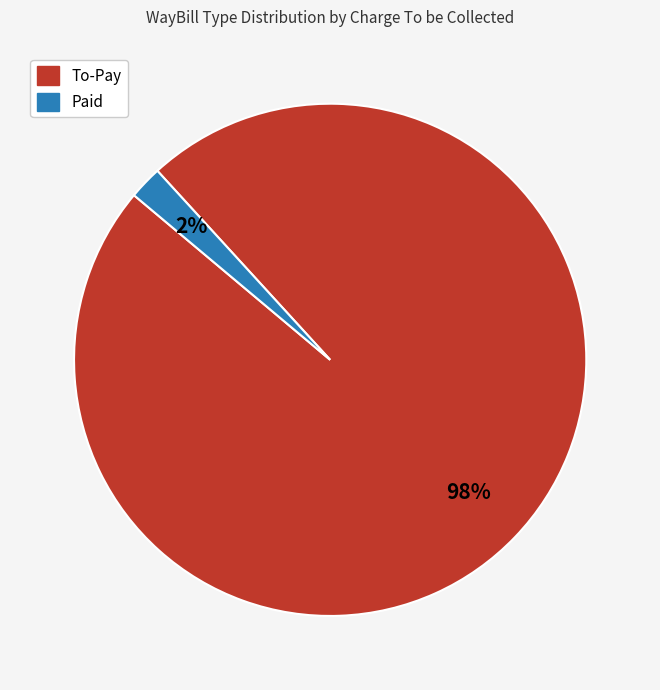

Between To-Pay and Paid, which is larger?

To-Pay